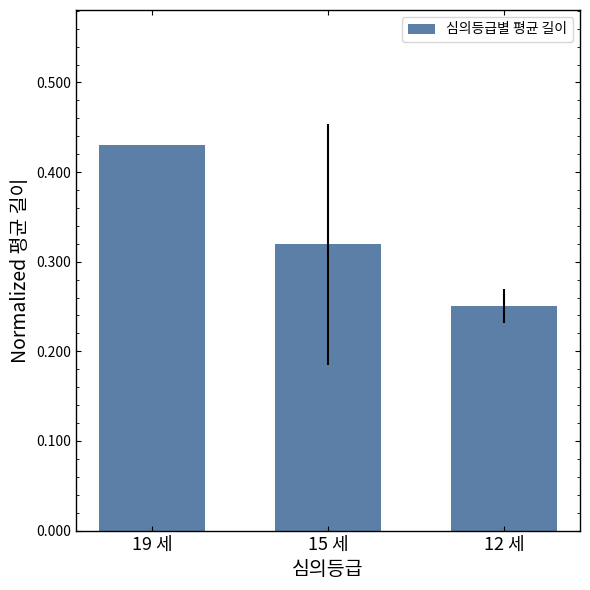

What is the label of the 2nd bar from the right?

15 세